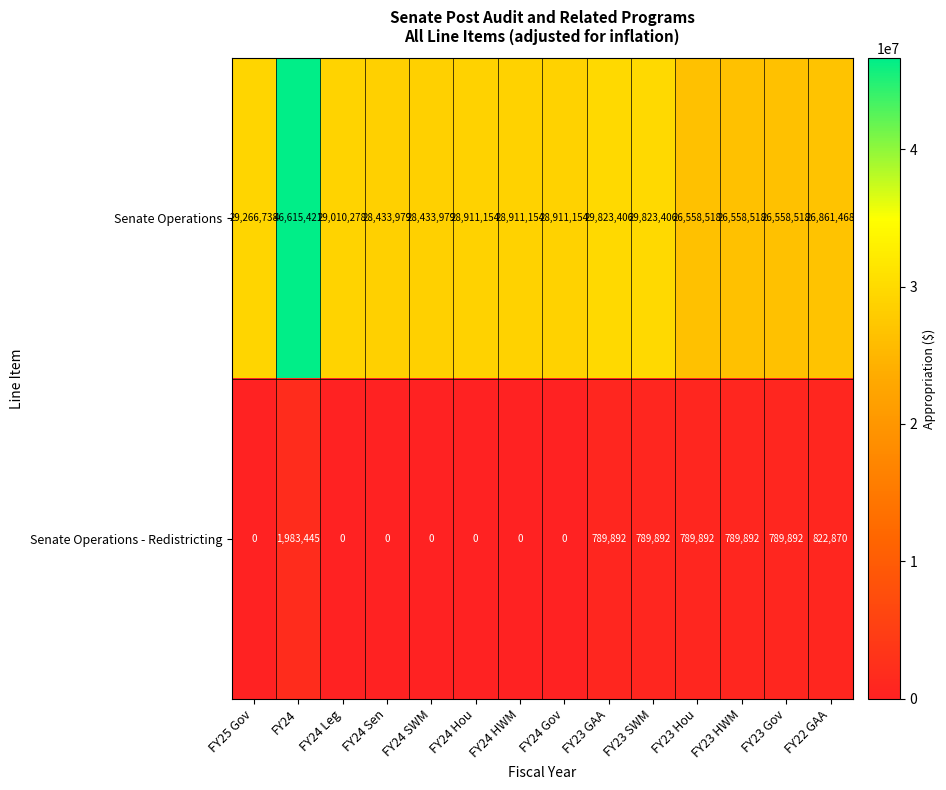

What is the highest value of the Senate Operations series?

46615421